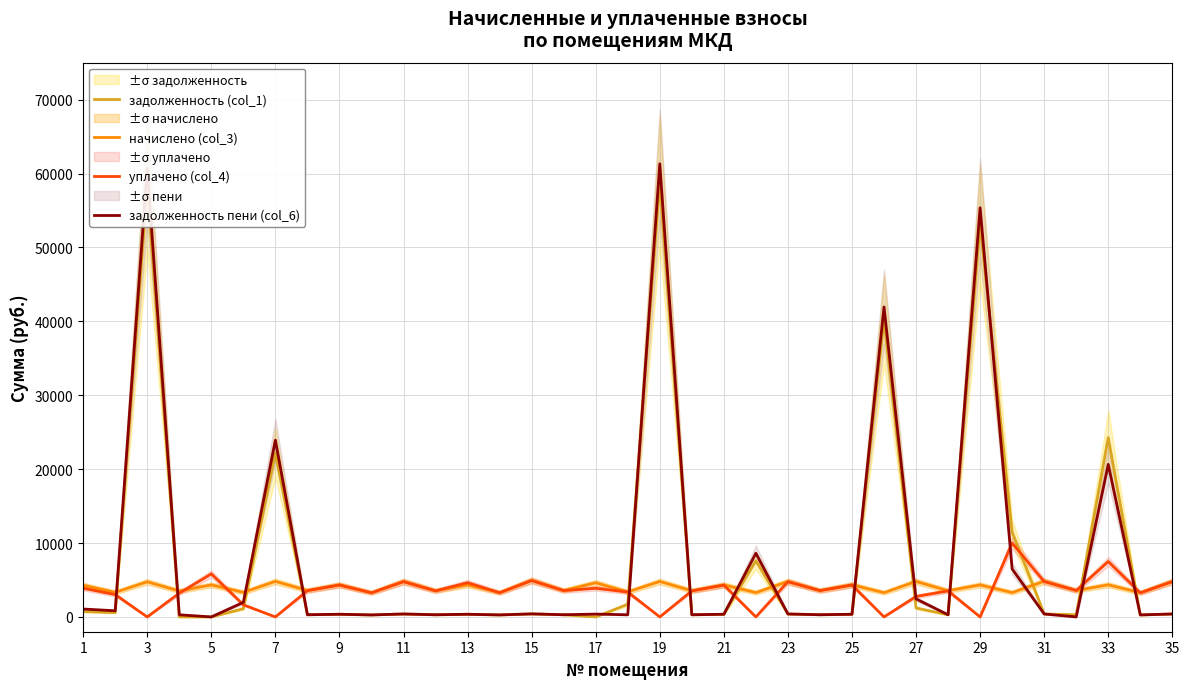

Is the value of начислено (col_3) at 13 greater than the value of задолженность пени (col_6) at 33?

No